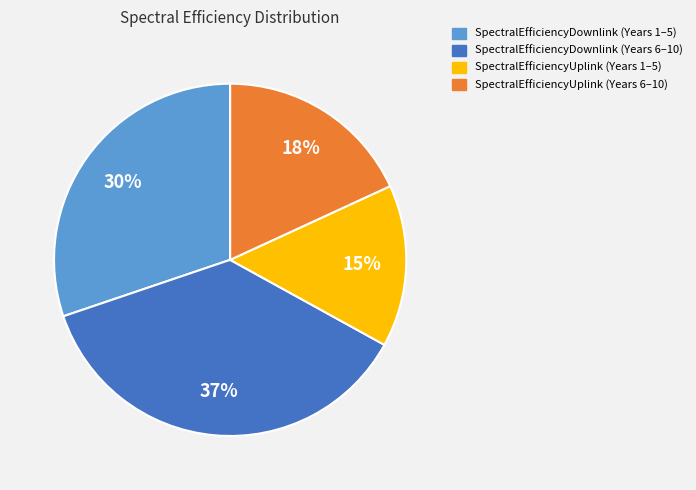

Does any single category account for the majority?

No